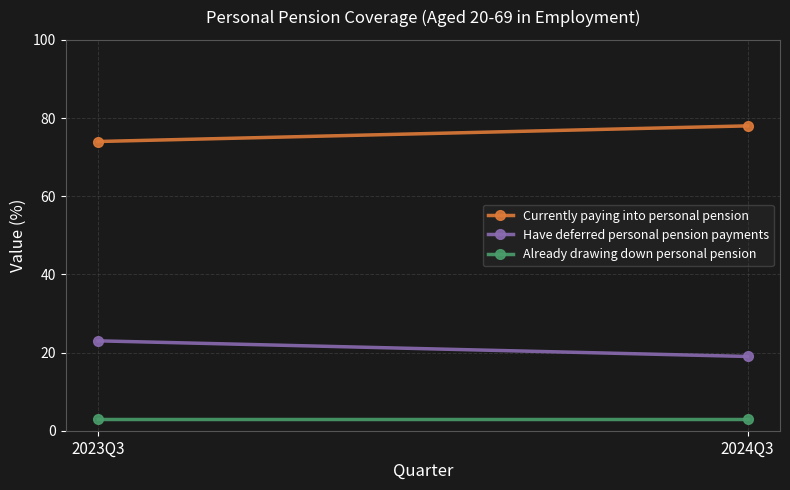

Is it true that Currently paying into personal pension equals 78 at 2024Q3?

True